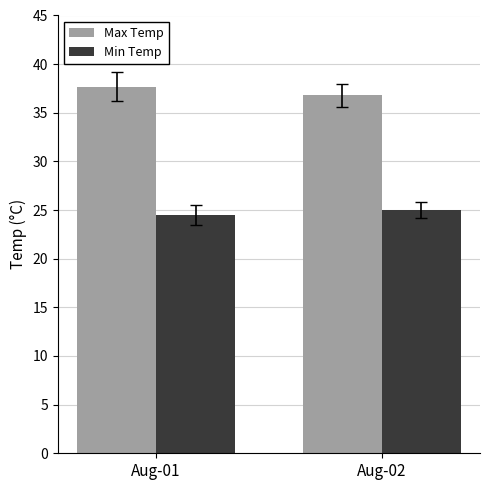

What is the total value across all series at Aug-02?

61.8